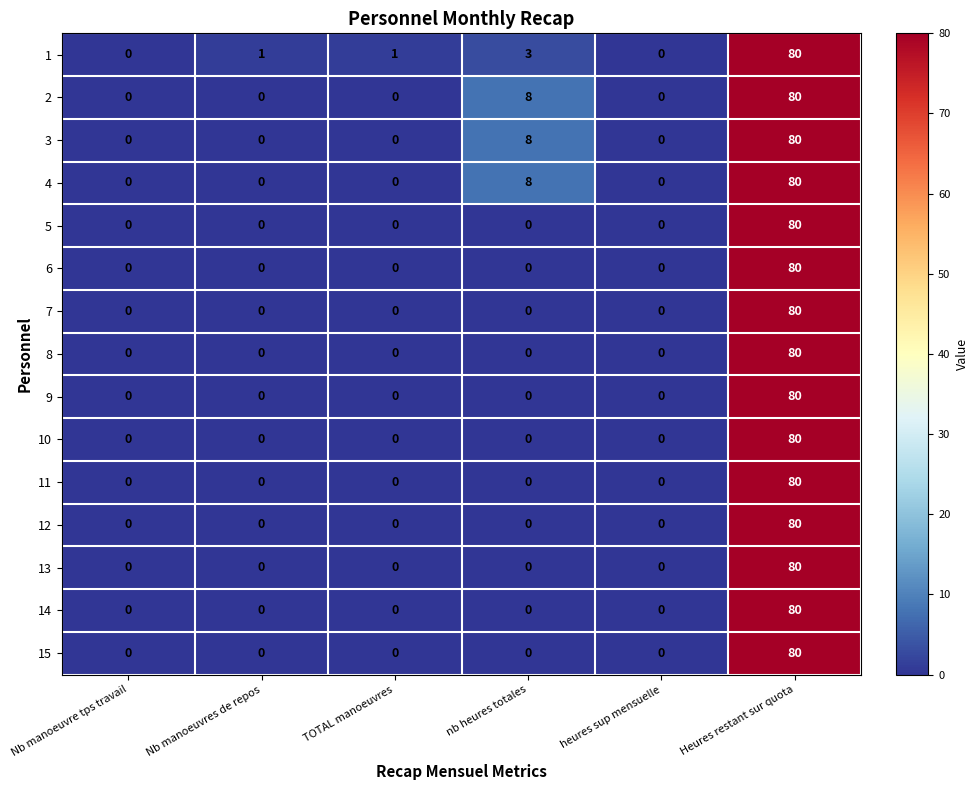

True or false: 15 has a value of -35 at Nb manoeuvre tps travail.

False